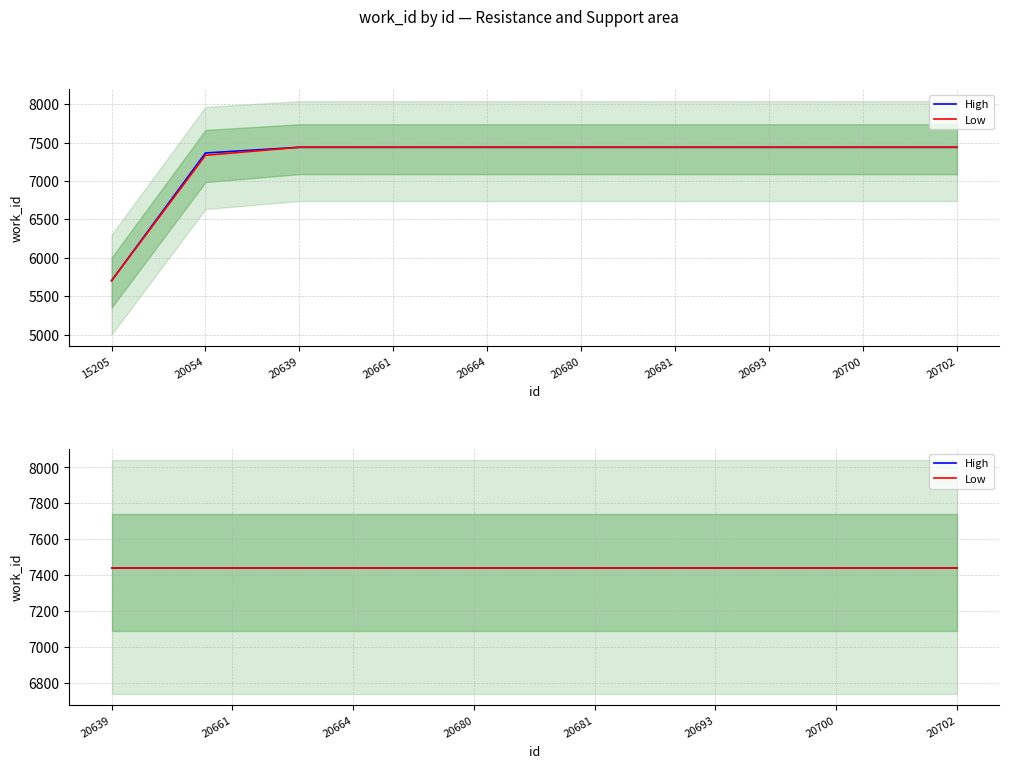

Reading left to right, extract all data points from this chart.

High: 15205=5703	20054=7365	20639=7439	20661=7439	20664=7439	20680=7439	20681=7439	20693=7439	20700=7439	20702=7439
Low: 15205=5703	20054=7335	20639=7439	20661=7439	20664=7439	20680=7439	20681=7439	20693=7439	20700=7439	20702=7439